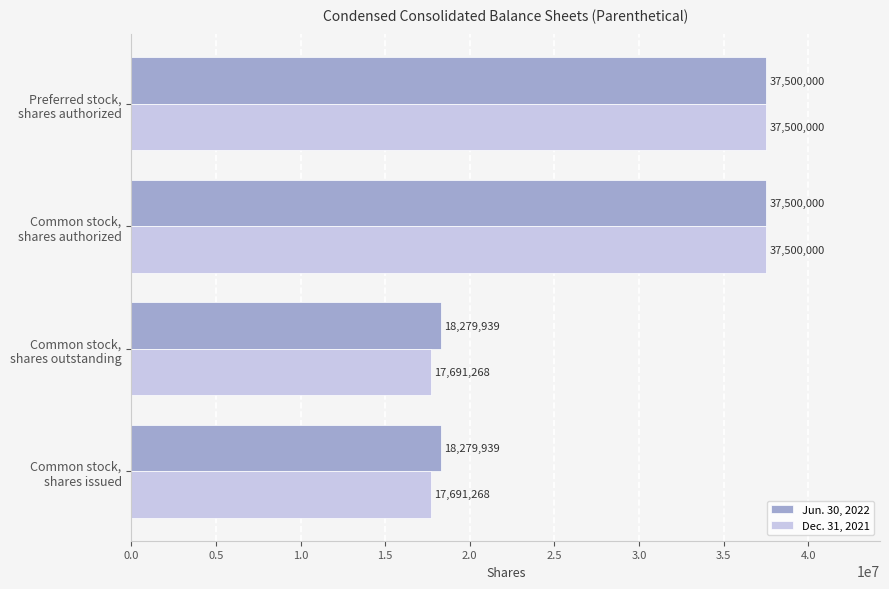

What is the sum of all Dec. 31, 2021 values?

110382536